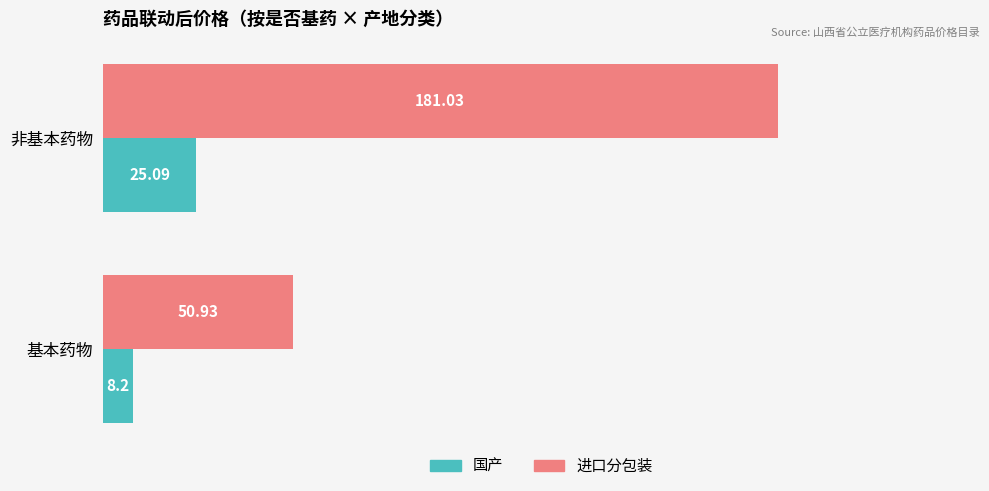

Where is 国产 nearest to the value 16?

基本药物